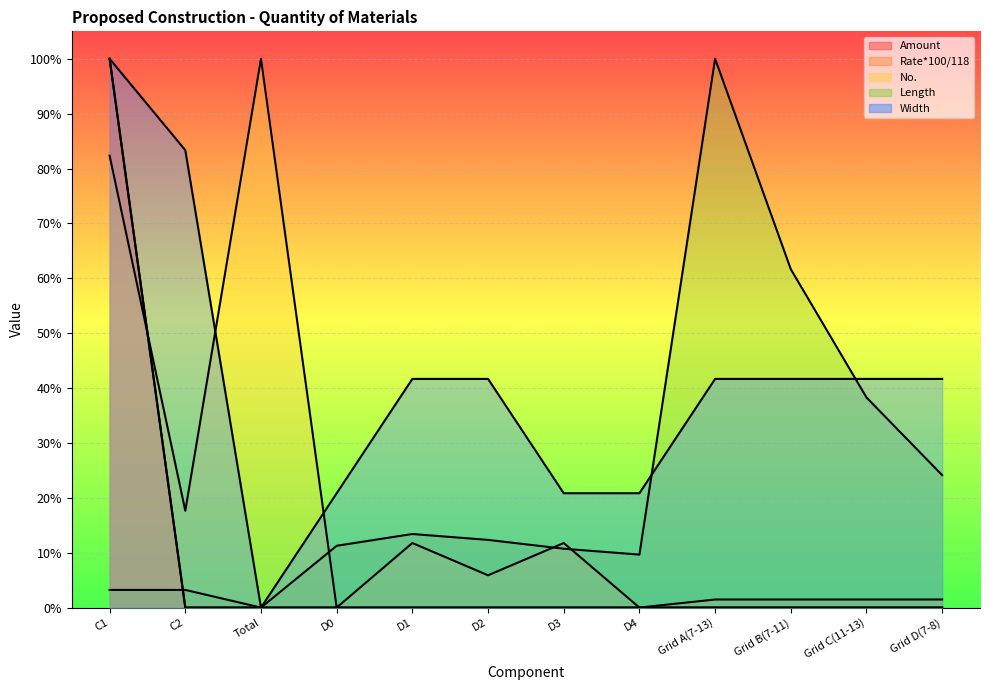

True or false: Amount has more than 0 interior local peaks.

False